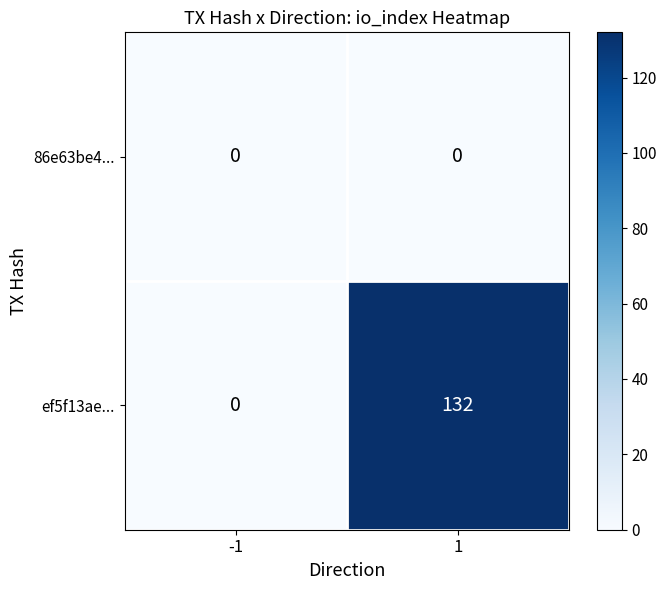

Reading right to left, extract all data points from this chart.

86e63be4...: 0	0
ef5f13ae...: 132	0